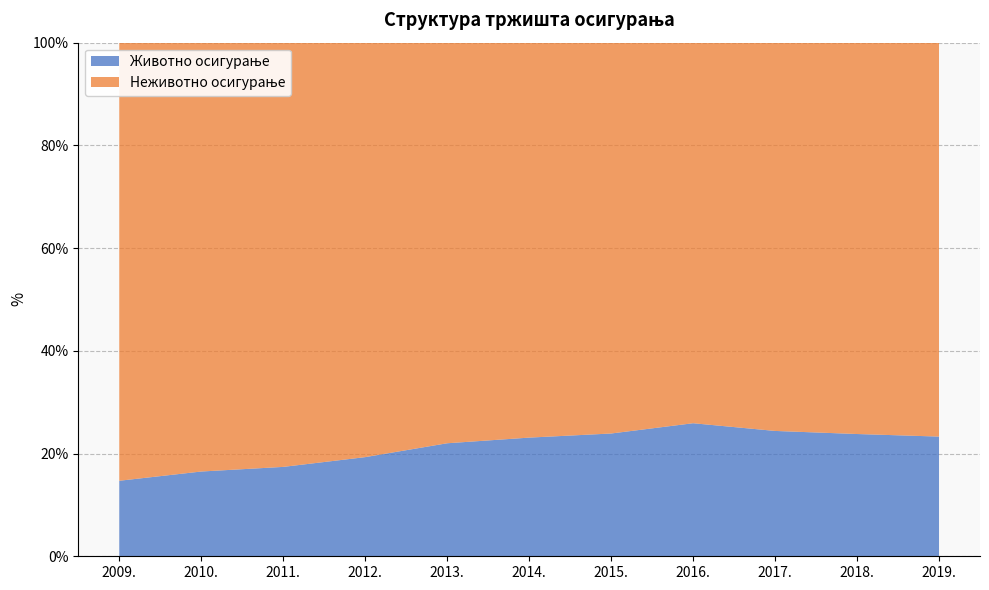

Reading left to right, what are all the values shown in this chart?

Животно осигурање: 2009.=14.7	2010.=16.5	2011.=17.4	2012.=19.3	2013.=22.0	2014.=23.1	2015.=23.9	2016.=25.9	2017.=24.4	2018.=23.8	2019.=23.3
Неживотно осигурање: 2009.=85.3	2010.=83.5	2011.=82.6	2012.=80.7	2013.=78.0	2014.=76.9	2015.=76.1	2016.=74.1	2017.=75.6	2018.=76.2	2019.=76.7